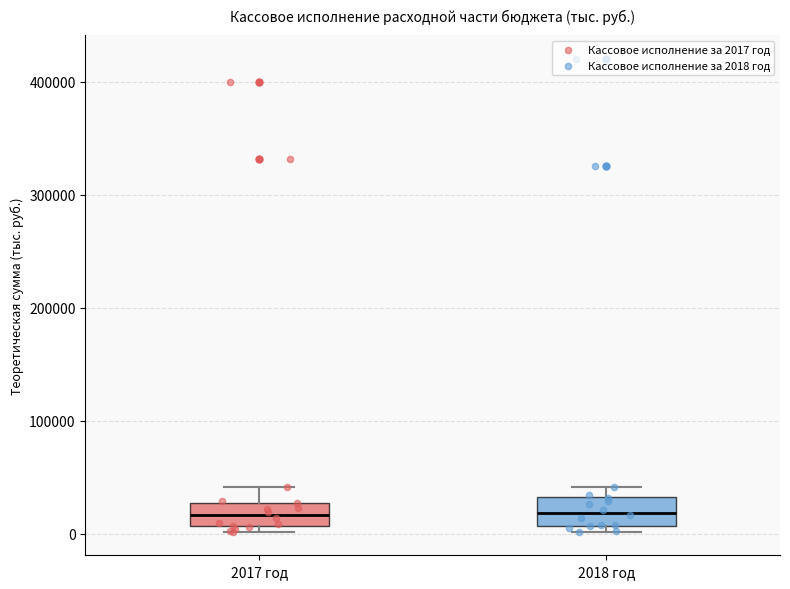

Reading left to right, transcribe this box plot: for each box, give where its median line is, the range the box spans, and where its two whiskers end, as read against the y-axis. The values are not printed on the chart, so give them approximately, as read against the axis.

2017 год: median 20000, box 10000 to 30000, whiskers 0 to 40000
2018 год: median 20000, box 10000 to 30000, whiskers 0 to 40000